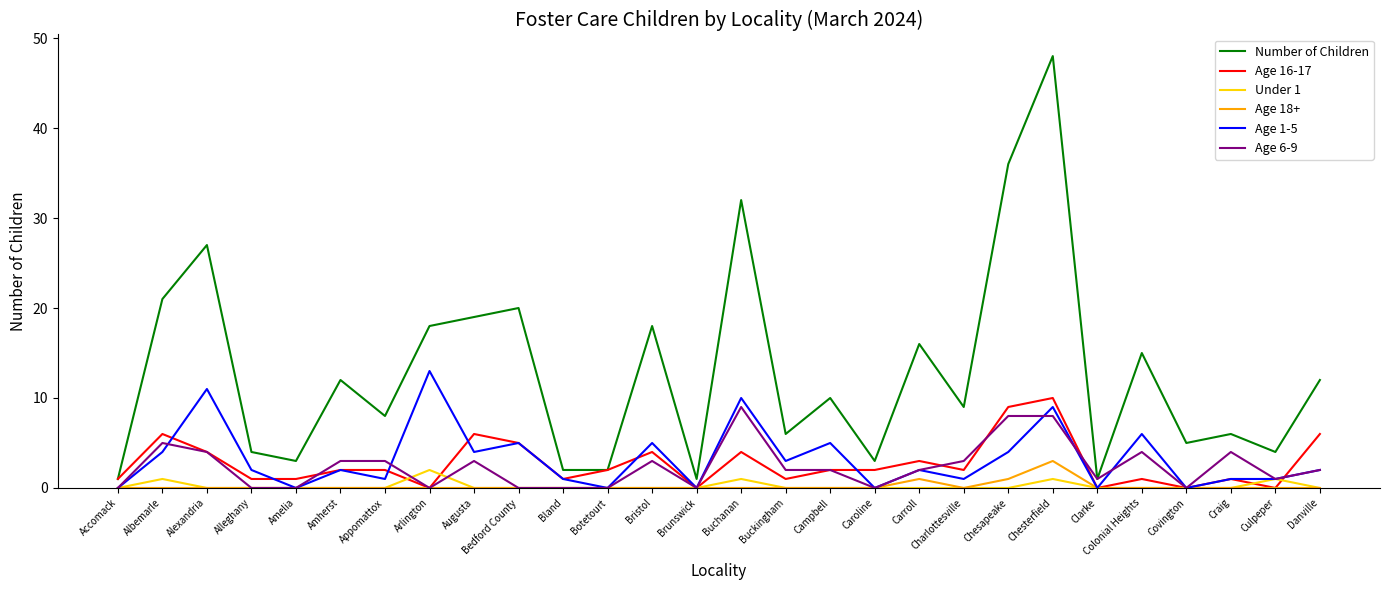

What is the difference between the highest and lowest values at Caroline?

3